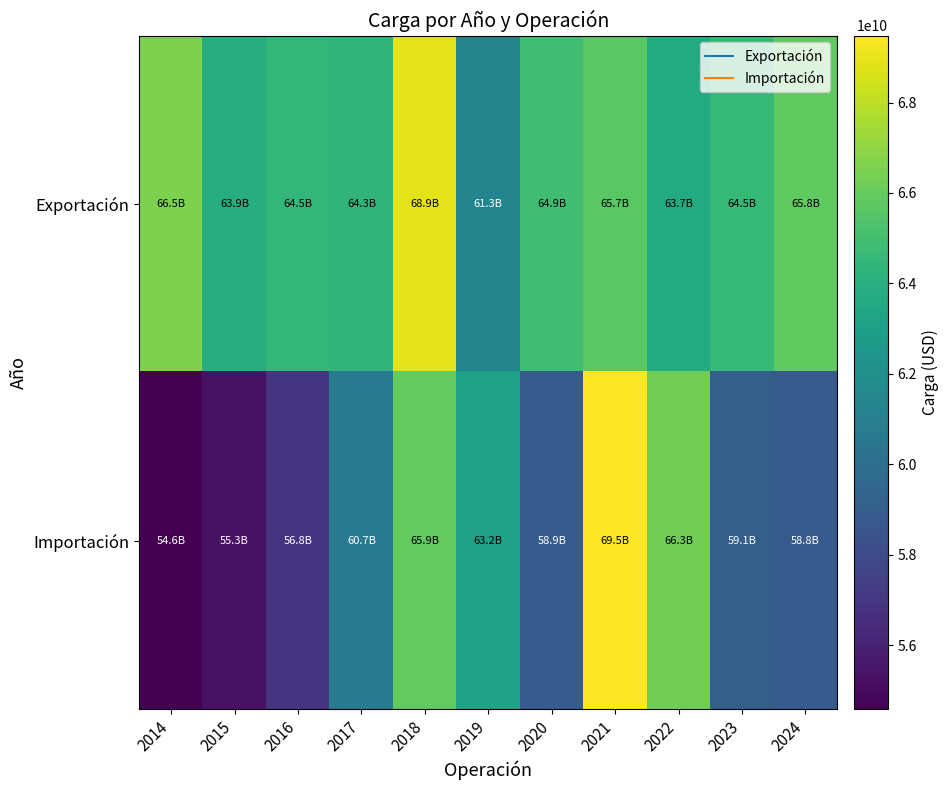

Between 2014 and 2021, which is larger?

2014